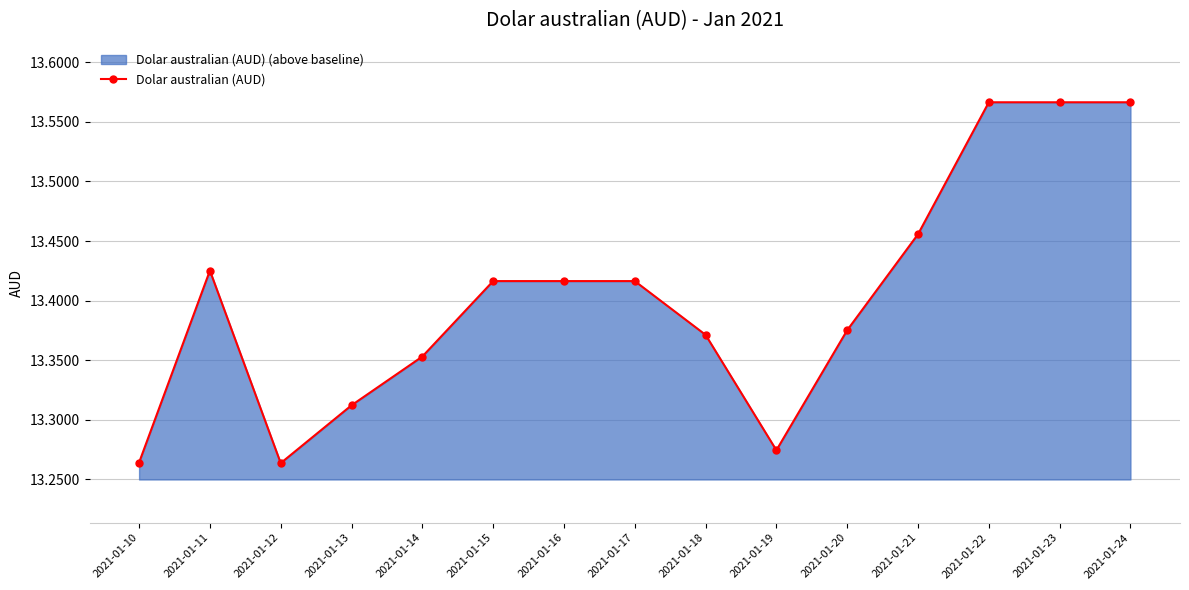

True or false: there are more than 1 points higher than both neighbors.

False